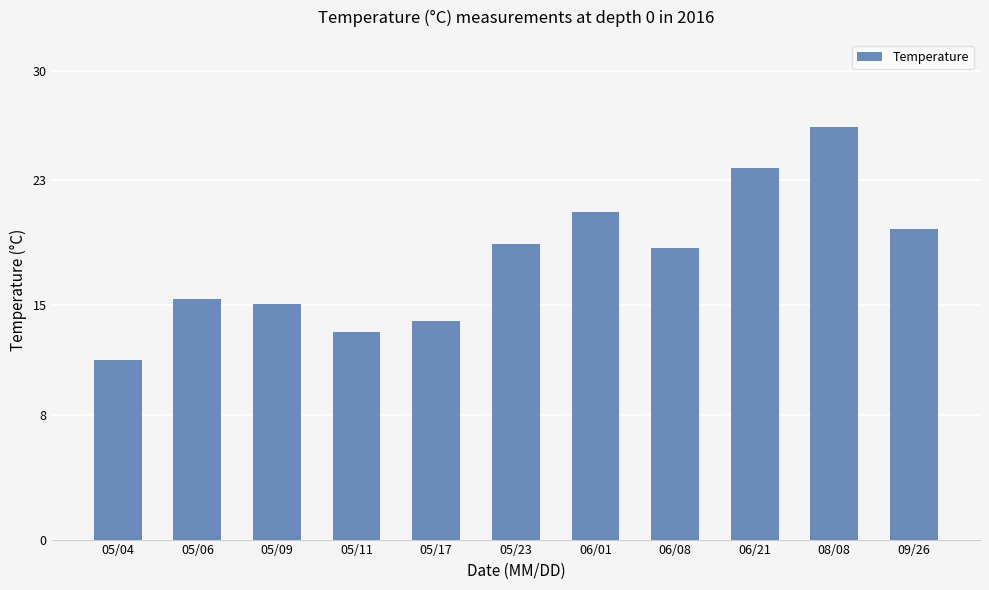

What is the sum of the values at 06/21 and 05/11?

37.1